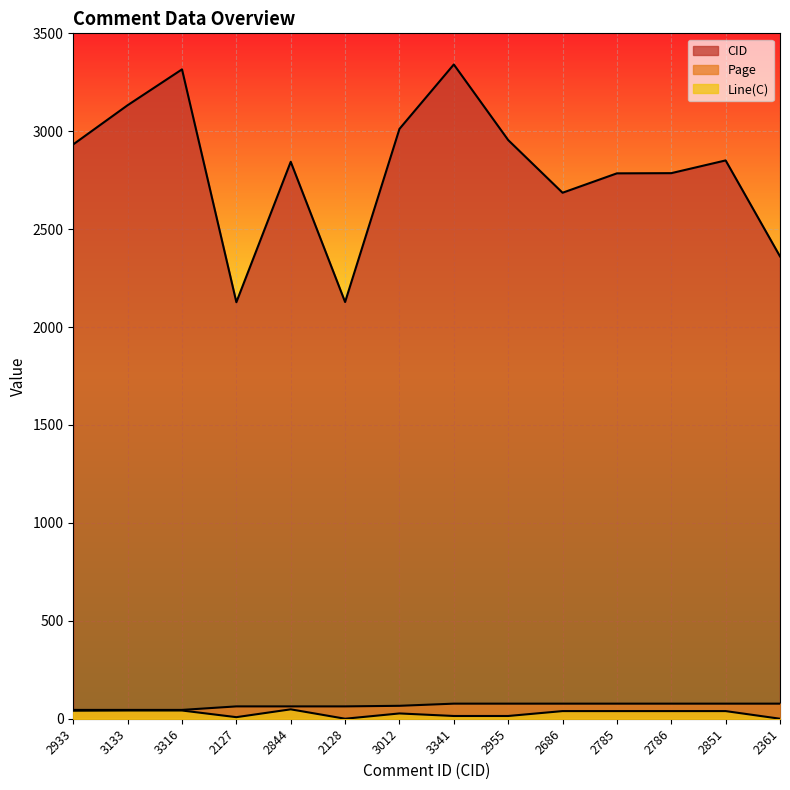

At which category does Line(C) reach its first local valley?

2127